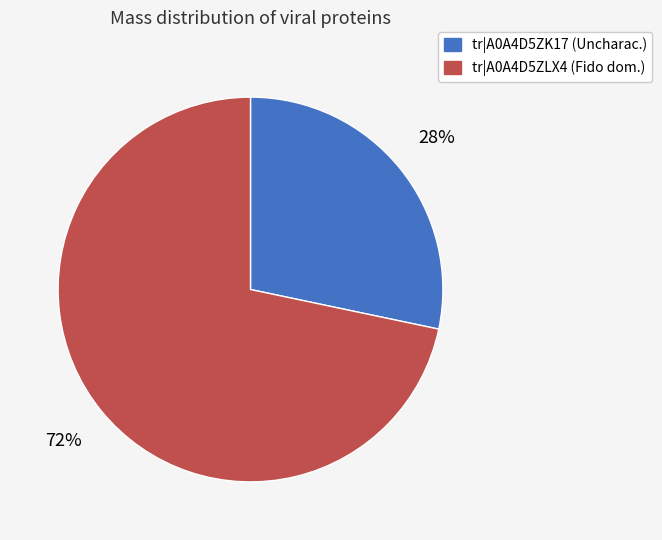

Does any single category account for the majority?

Yes